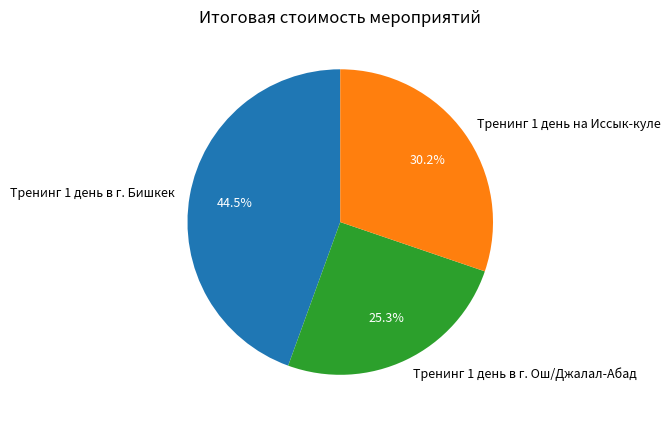

To the nearest percent, what is the difference between the Тренинг 1 день в г. Бишкек and Тренинг 1 день на Иссык-куле slice percentages?

14%